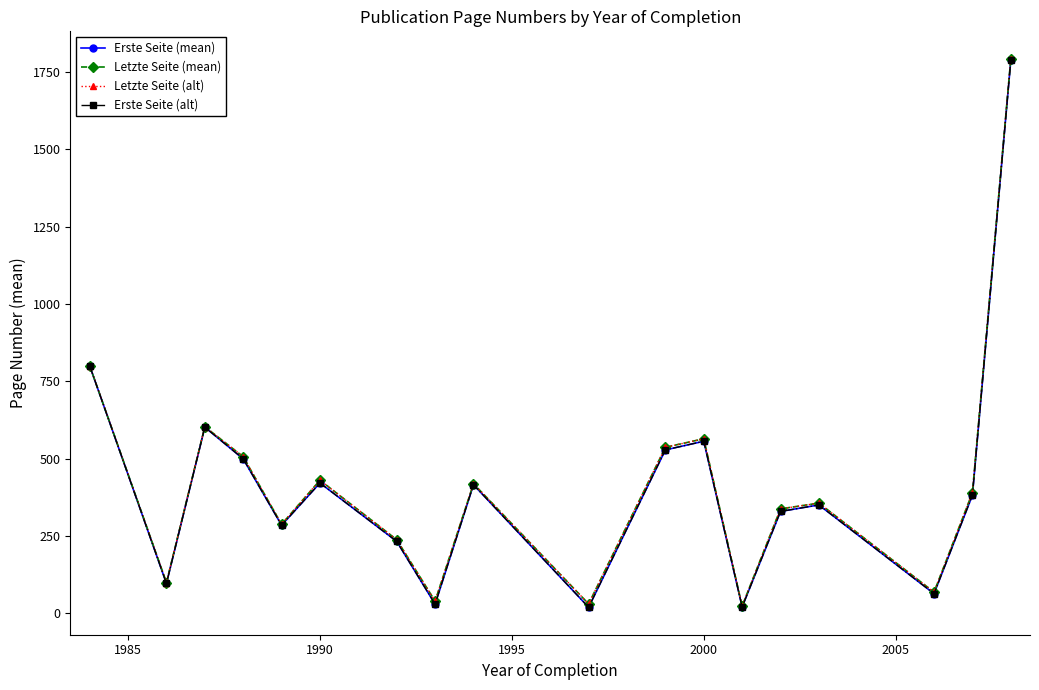

What is the difference between the maximum and minimum values in the Erste Seite (alt) series?

1769.0